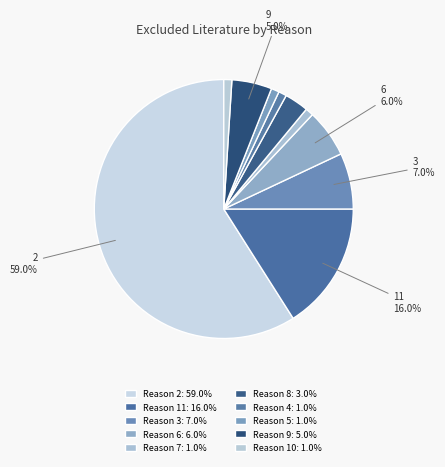

Count the number of slices in the pie.

10